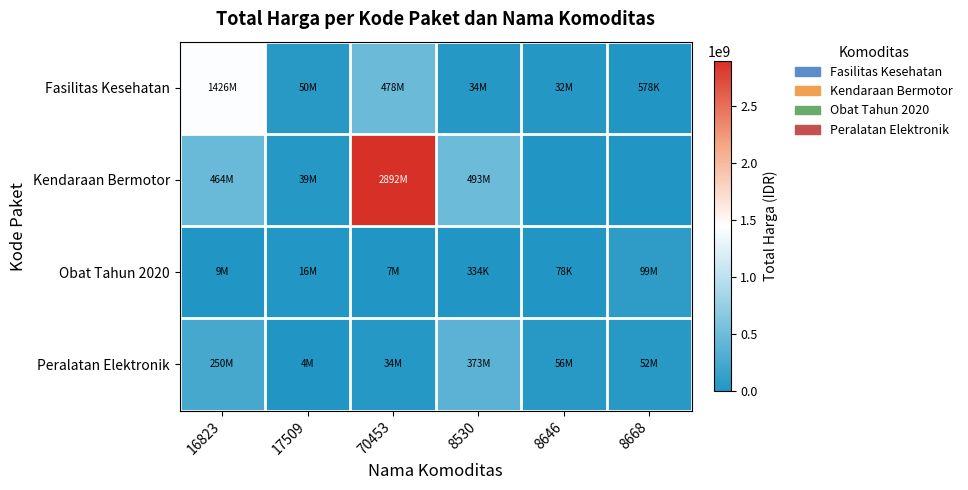

Reading left to right, list all the values displayed in this chart.

Fasilitas Kesehatan: 16823=1425867900	17509=49730040	70453=477600000	8530=34000000	8646=32441200	8668=577875
Kendaraan Bermotor: 16823=464002100	17509=39440000	70453=2892122000	8530=493000000	8646=0	8668=0
Obat Tahun 2020: 16823=9180000	17509=15513960	70453=7401240	8530=333600	8646=78000	8668=98772570
Peralatan Elektronik: 16823=250350000	17509=4350000	70453=34292000	8530=373404000	8646=56152800	8668=51601000